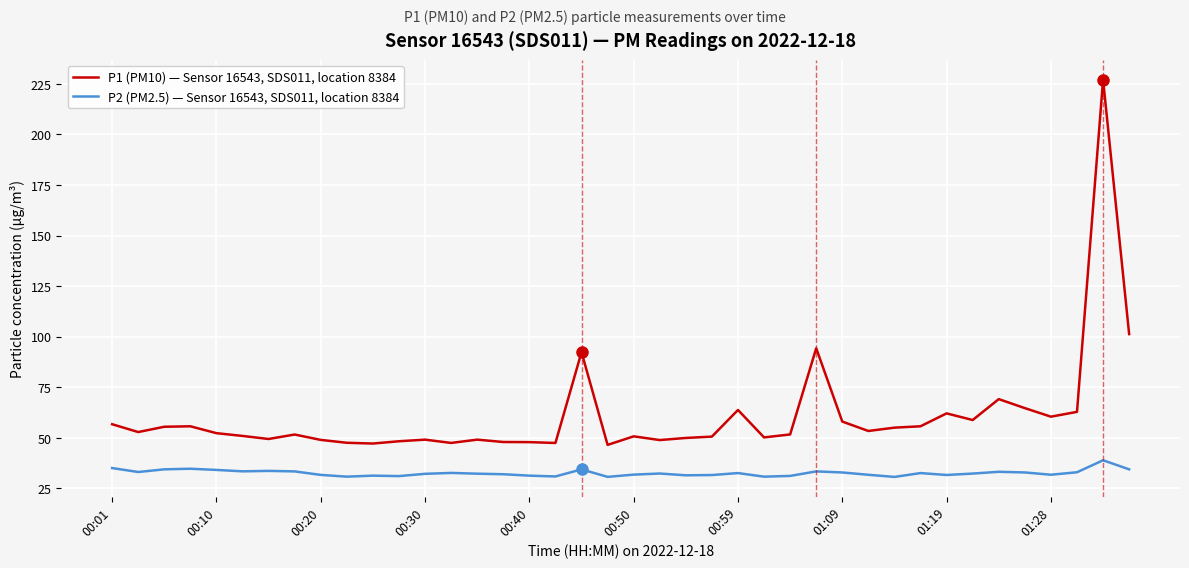

Which series has the largest range (max minus min)?

P1 (PM10) — Sensor 16543, SDS011, location 8384